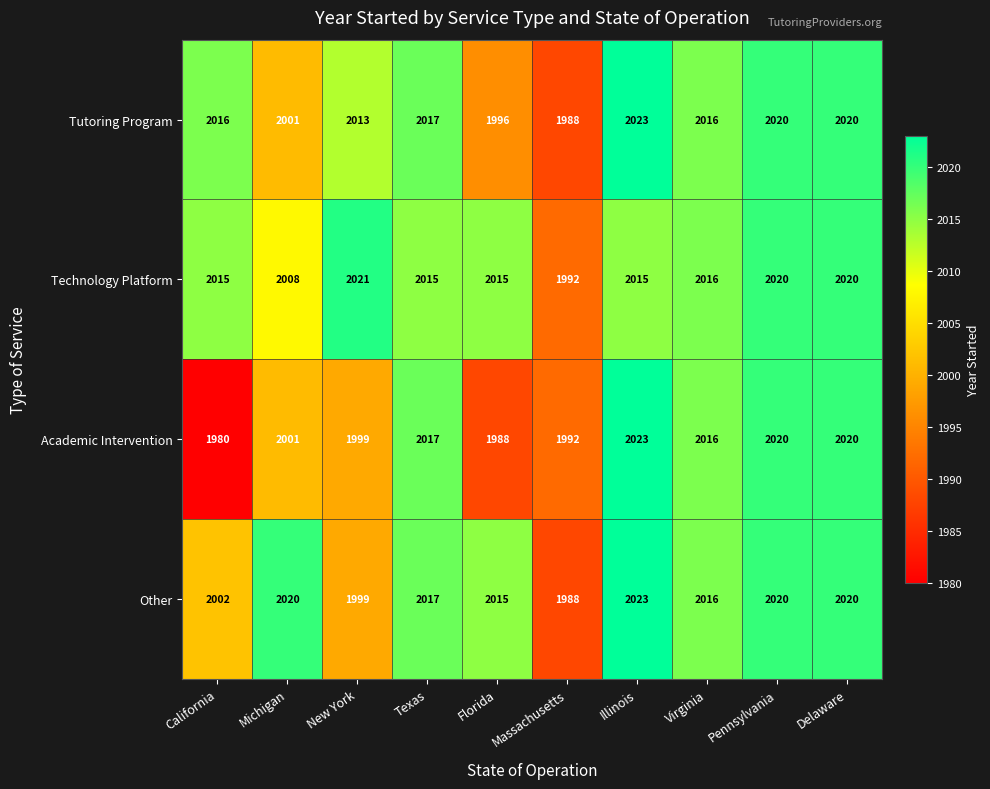

At which label is Academic Intervention closest to 2001?

Michigan